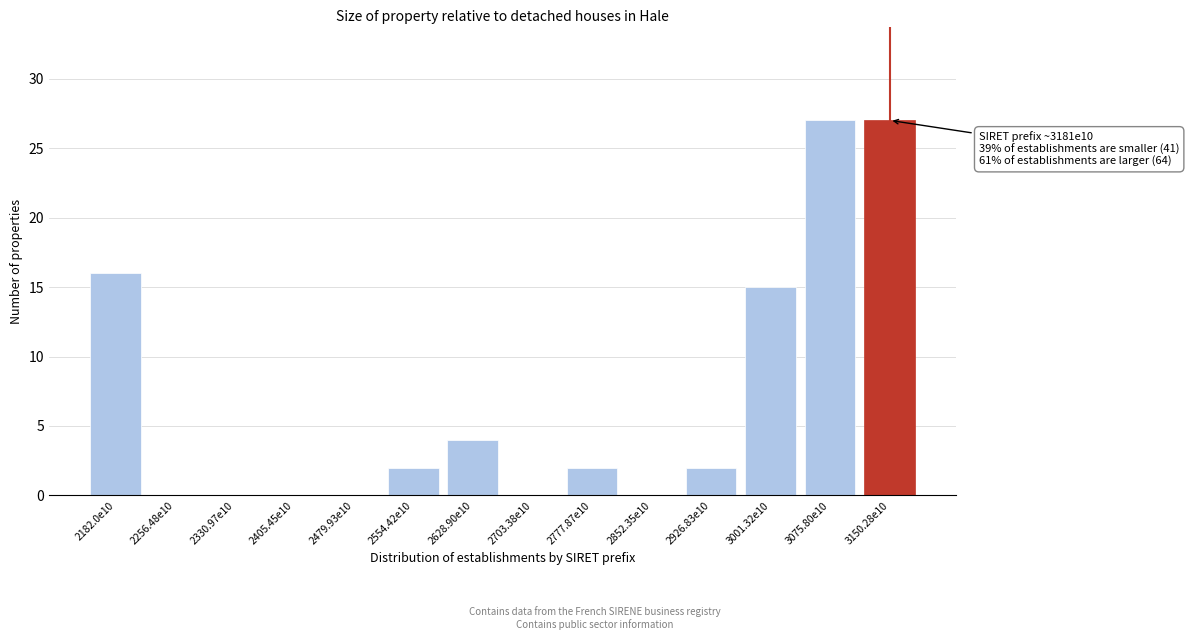

What is the ratio of the value at 3075.80e10 to the value at 2926.83e10?

13.5